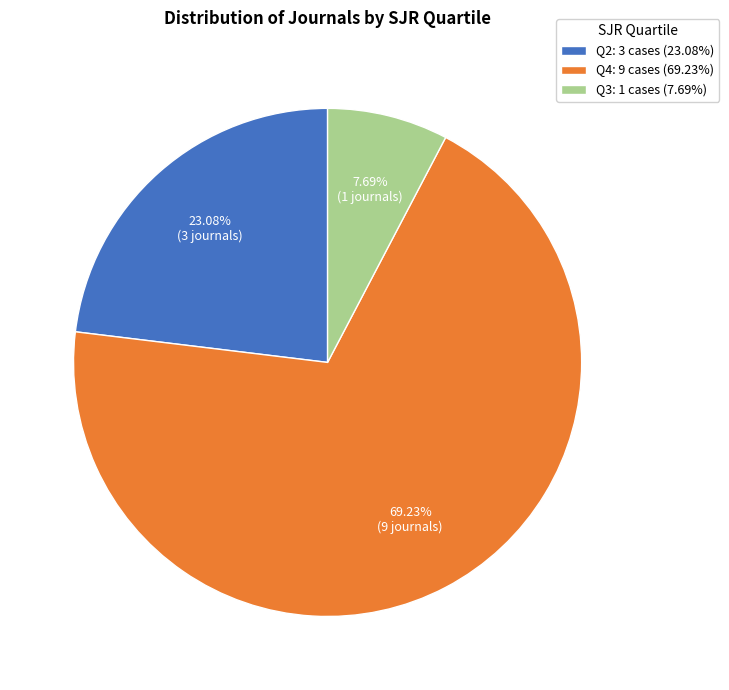

Rank the categories by value from highest to lowest.

Q4: 9 cases (69.23%), Q2: 3 cases (23.08%), Q3: 1 cases (7.69%)